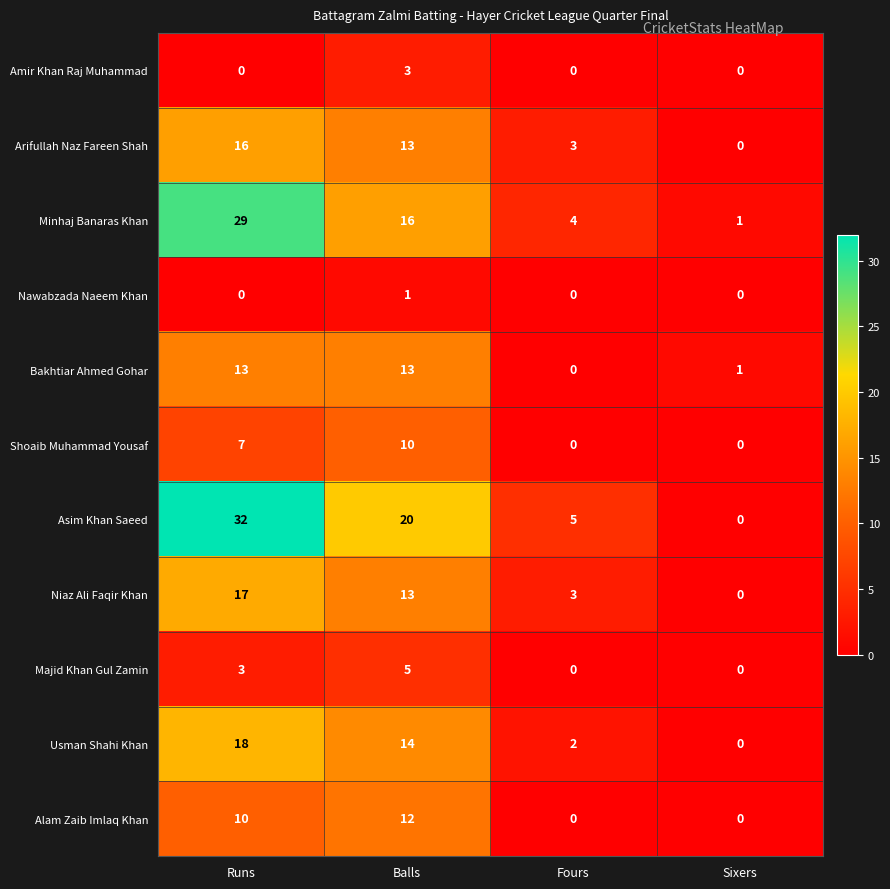

List the series in order of their peak value, lowest first.

Nawabzada Naeem Khan, Amir Khan Raj Muhammad, Majid Khan Gul Zamin, Shoaib Muhammad Yousaf, Alam Zaib Imlaq Khan, Bakhtiar Ahmed Gohar, Arifullah Naz Fareen Shah, Niaz Ali Faqir Khan, Usman Shahi Khan, Minhaj Banaras Khan, Asim Khan Saeed